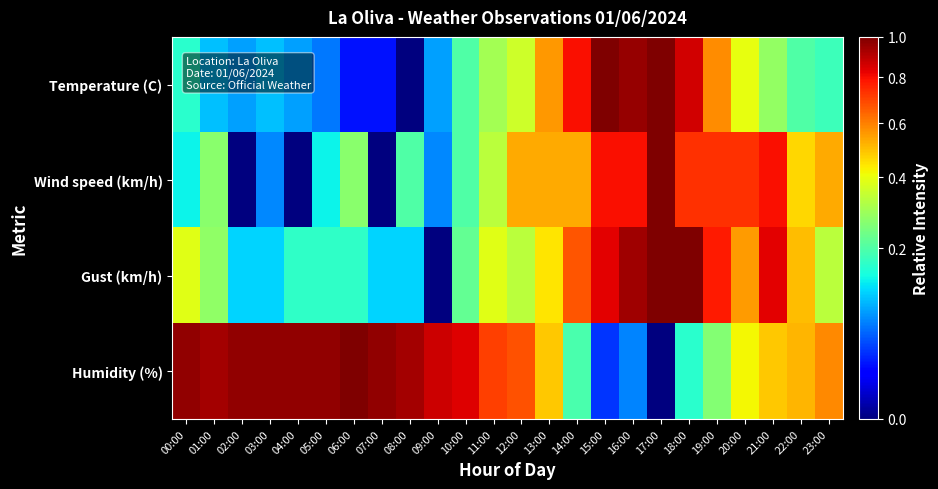

Which series has the widest spread of values?

Humidity (%)